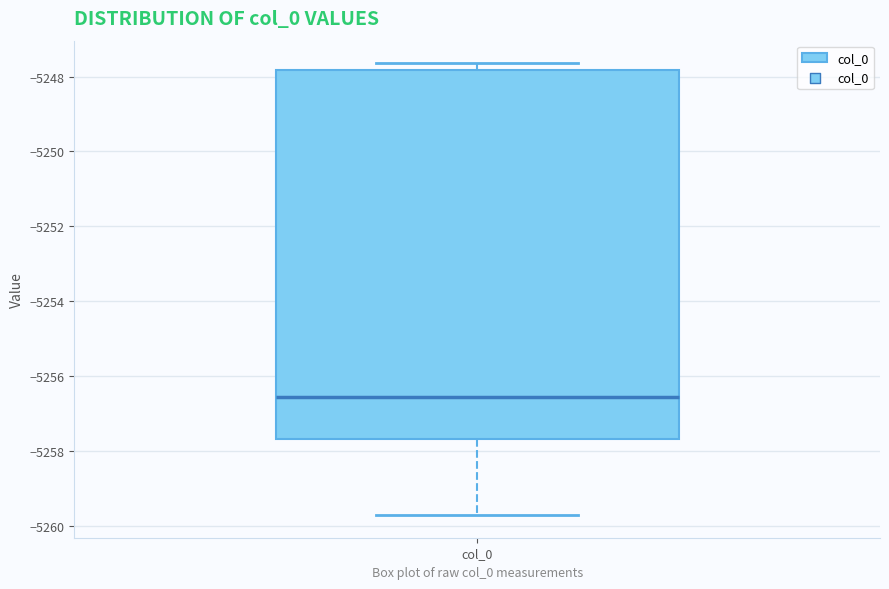

Read this box plot against the y-axis: the position of the median line, the range covered by the box, and the ends of both whiskers. The values are not printed on the chart, so give them approximately, as read against the axis.

median -5256.6, box -5257.6 to -5247.8, whiskers -5259.8 to -5247.6